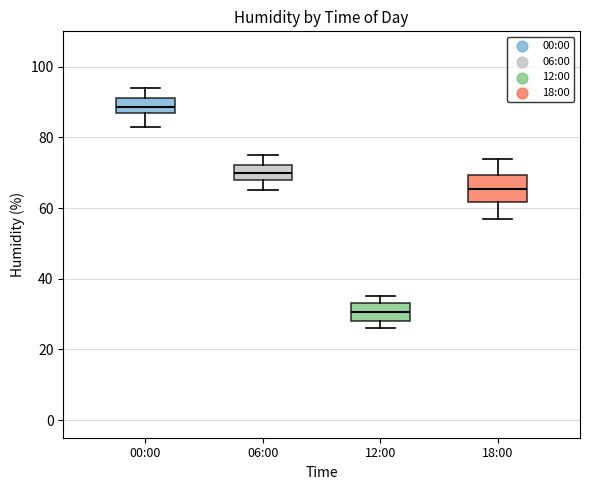

Which box is the tallest, from its lower edge to its upper edge?

18:00